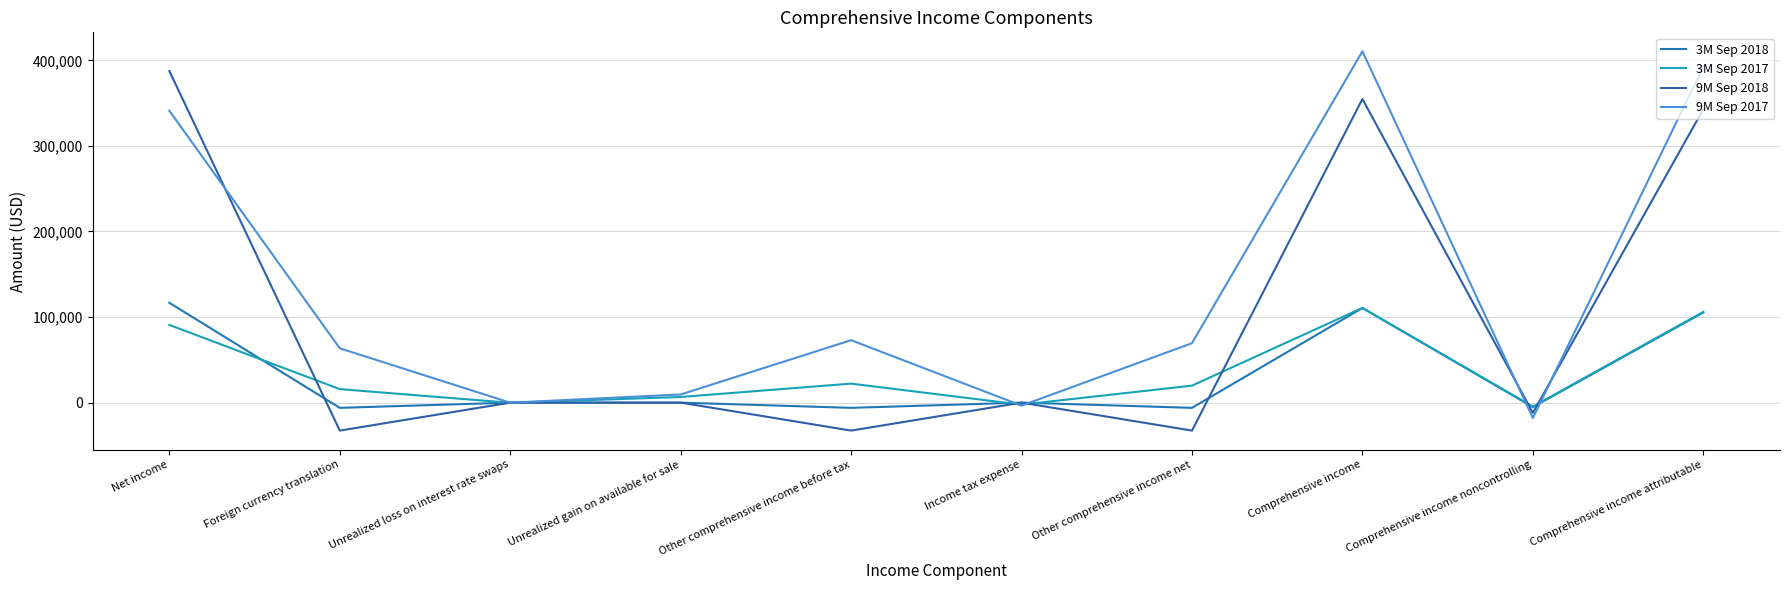

Does the chart have visible grid lines?

Yes